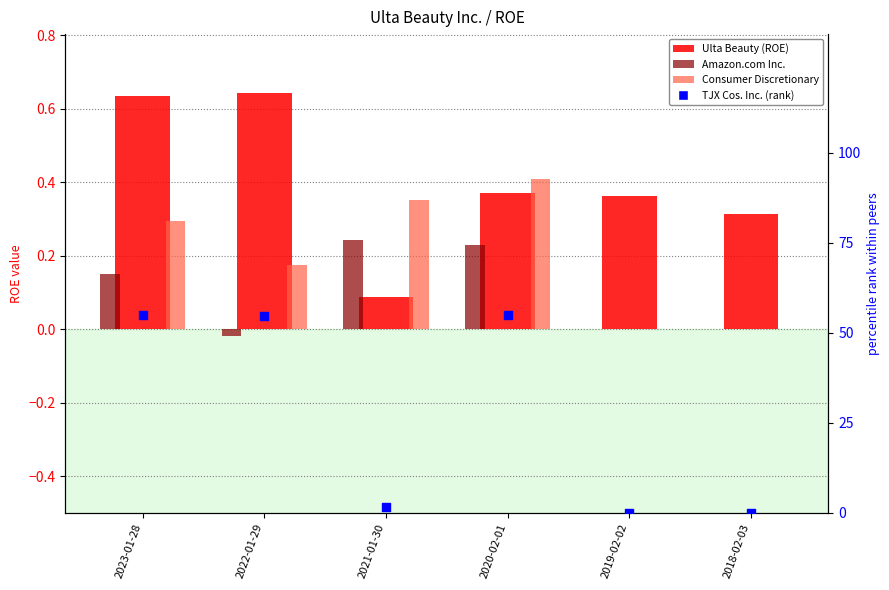

Which series has the largest Y range (max minus min)?

TJX Cos. Inc. (rank)